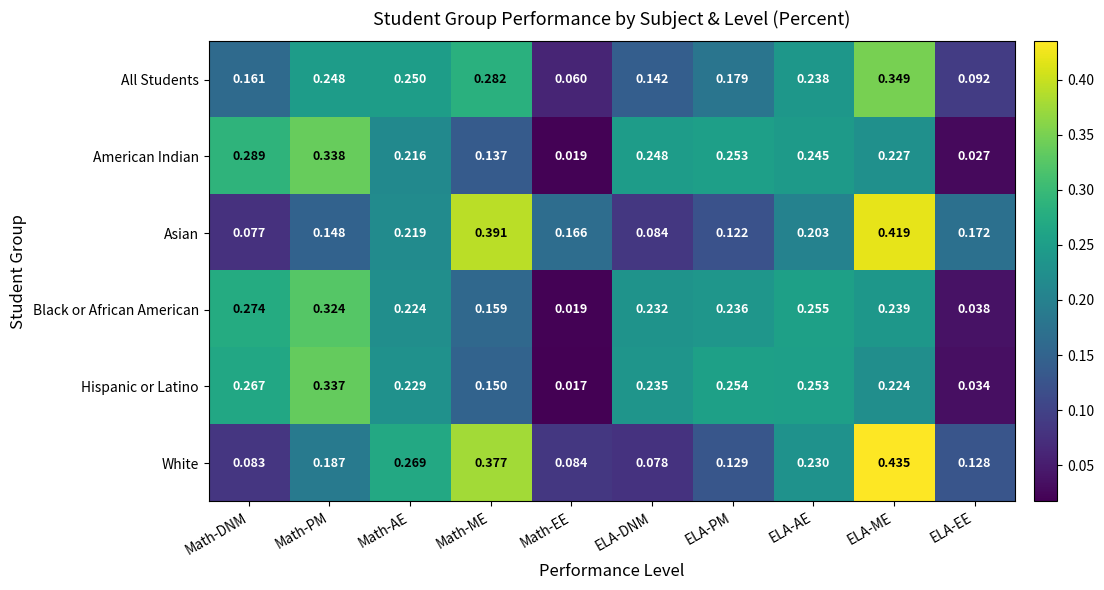

Which series has the widest spread of values?

White